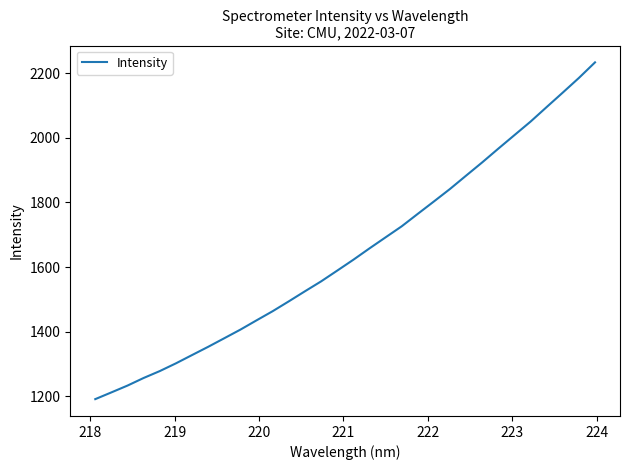

What is the minimum value shown in the chart?

1191.8